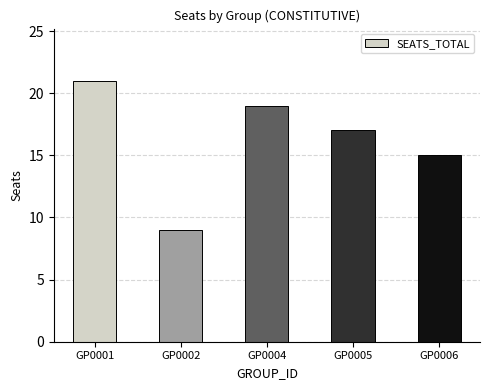

Where does the data first go above 17?

GP0001